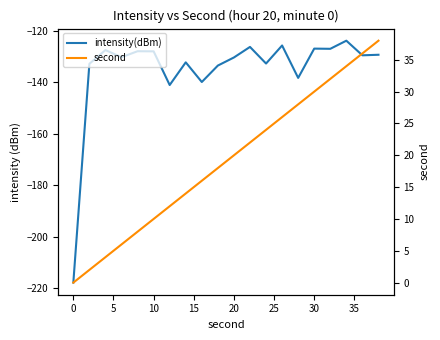

Rank the series by their maximum value, from lowest to highest.

intensity(dBm), second